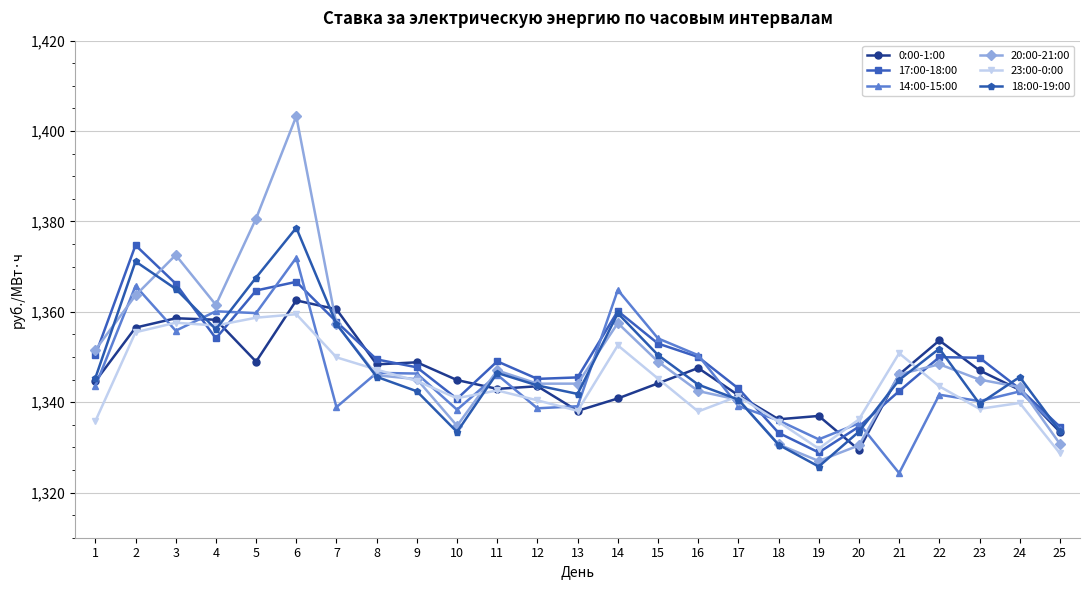

What is the sum of the 14:00-15:00 values at 18 and 16?

2686.4